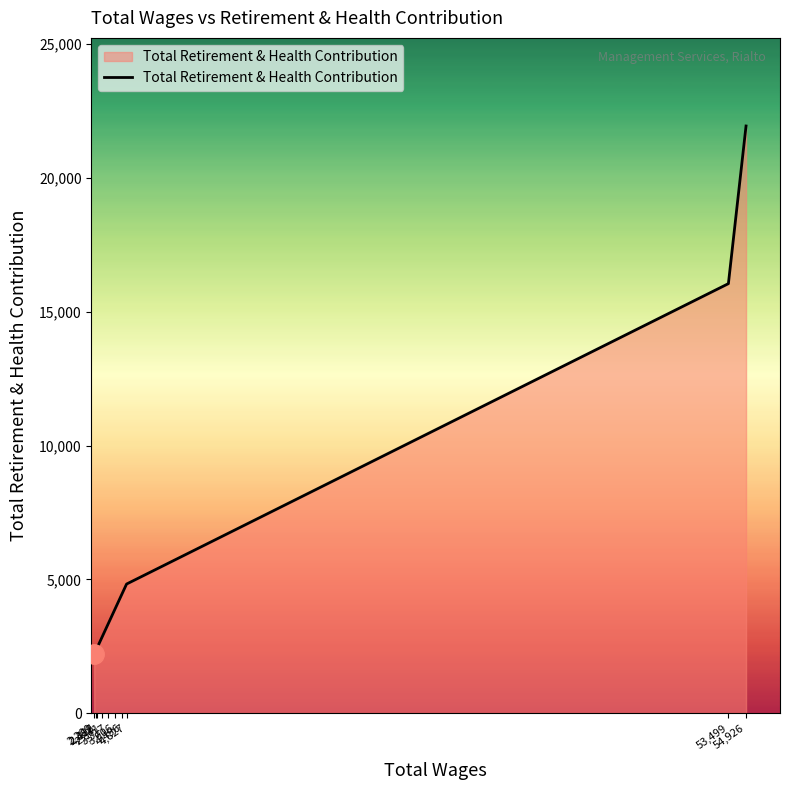

The chart shows a value of 2841 at 2,841. True or false?

True